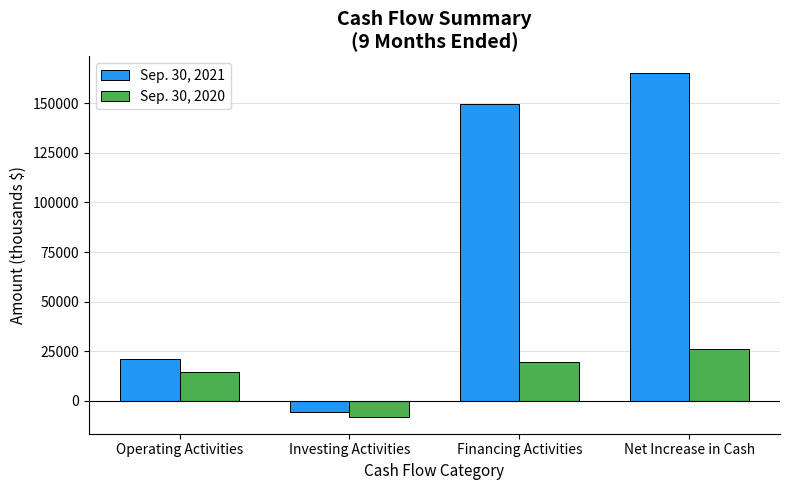

At how many categories does at least one series exceed 26600?

2